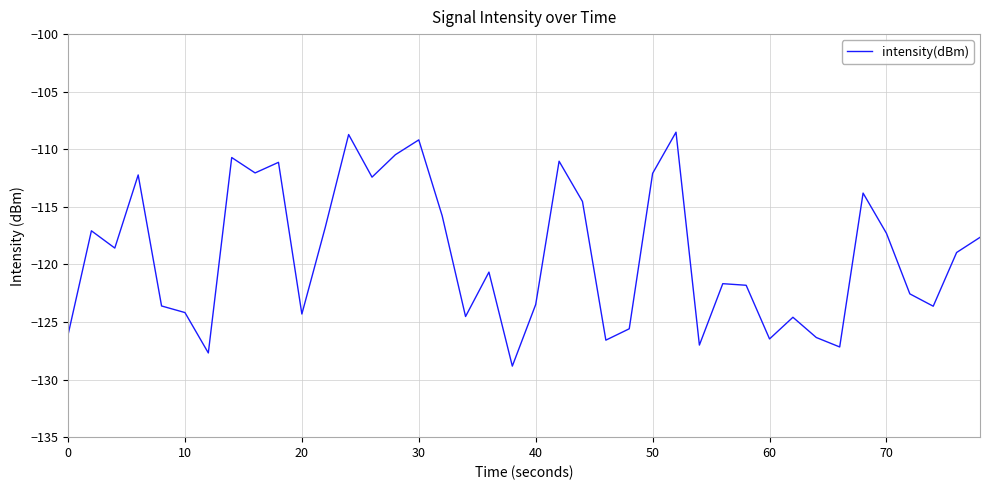

What is the minimum value shown in the chart?

-128.8